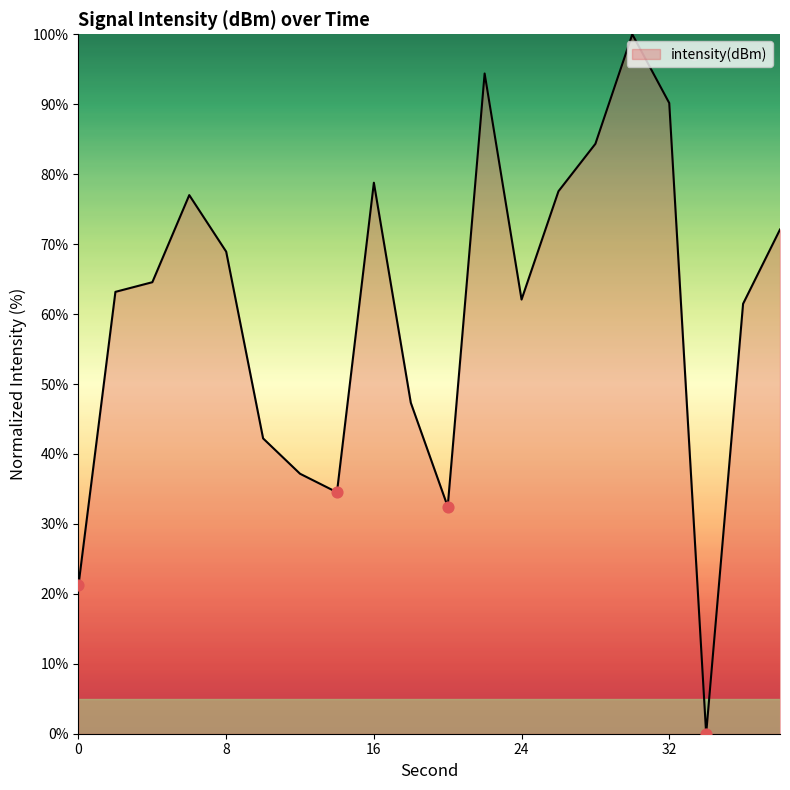

What is the maximum value shown in the chart?

100.0